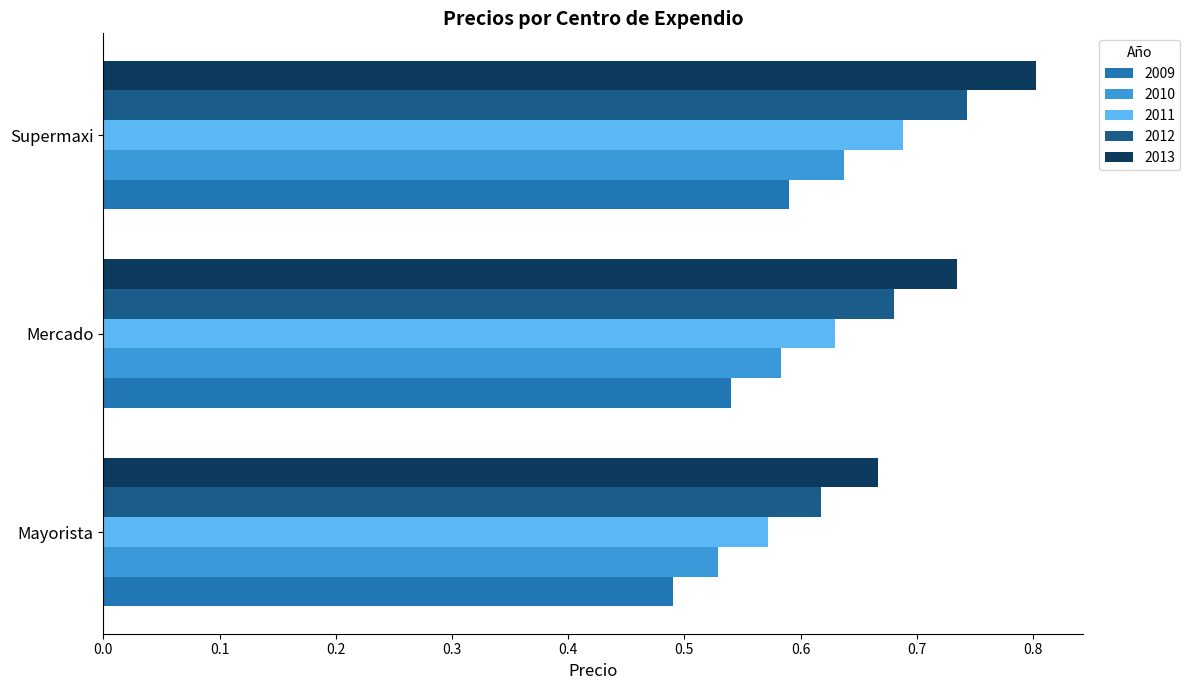

What is the sum of all 2013 values?

2.2